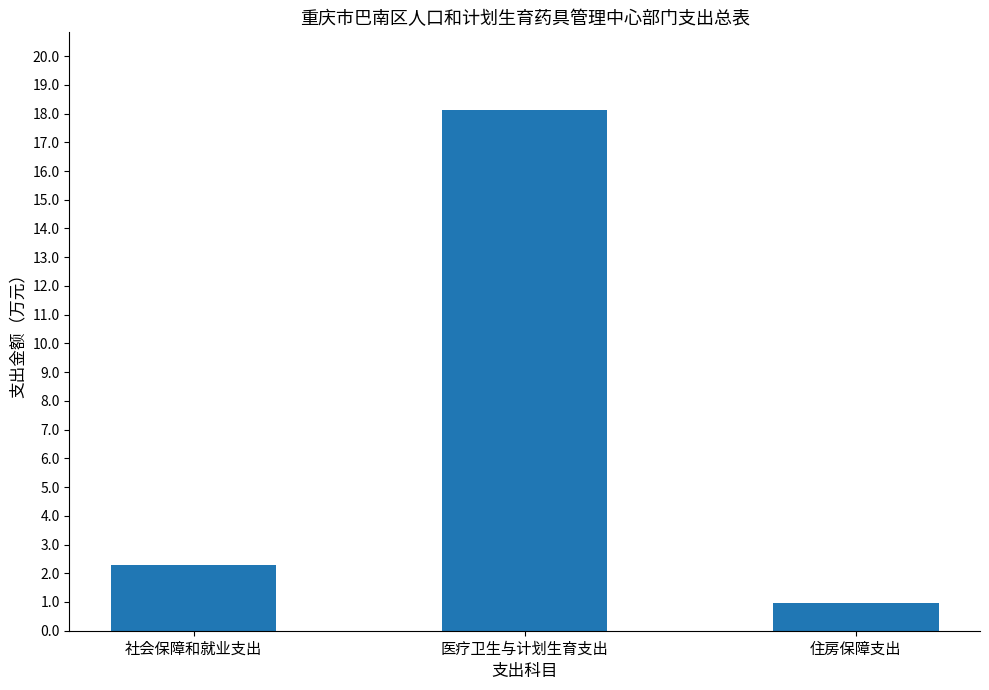

The chart shows a value of 8.8 at 医疗卫生与计划生育支出. True or false?

False